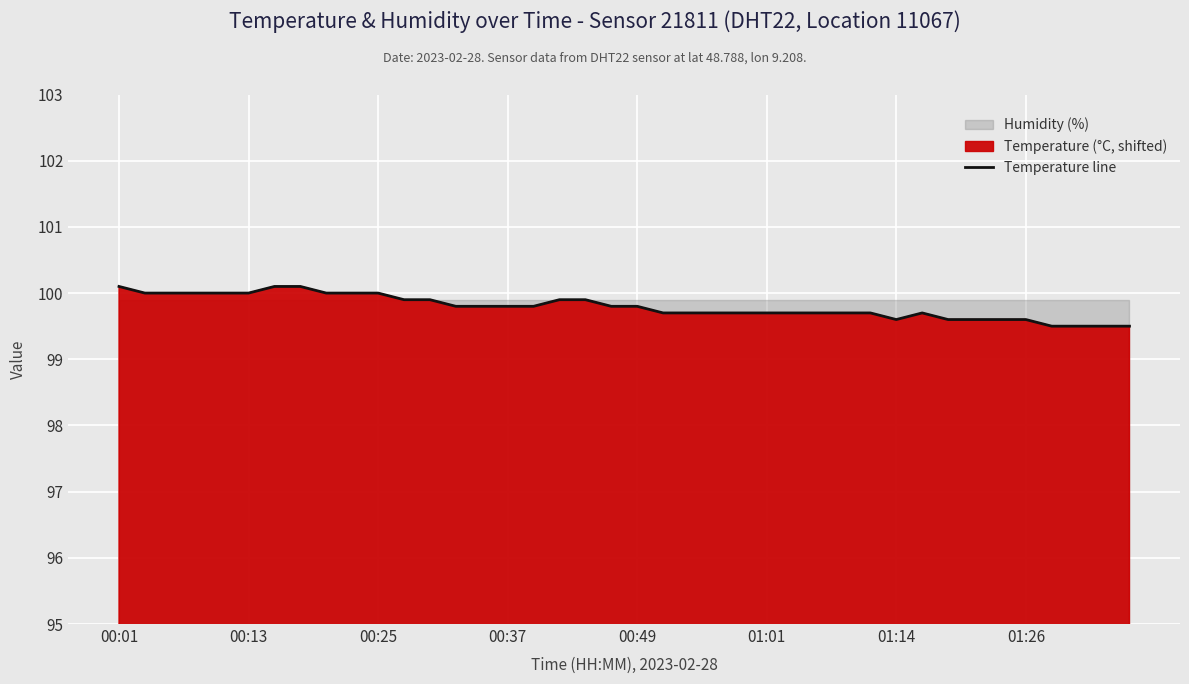

What is the minimum value for Temperature line?

99.5